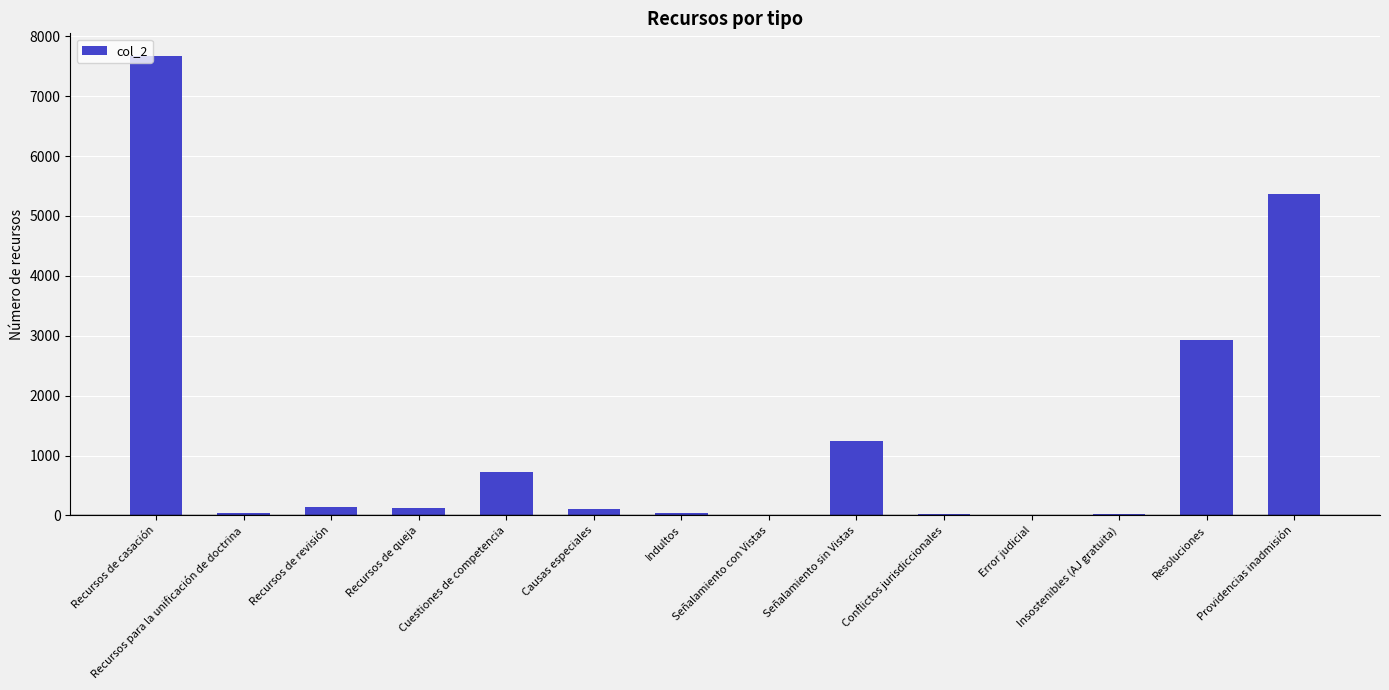

Which category has the highest value across all series?

Recursos de casación